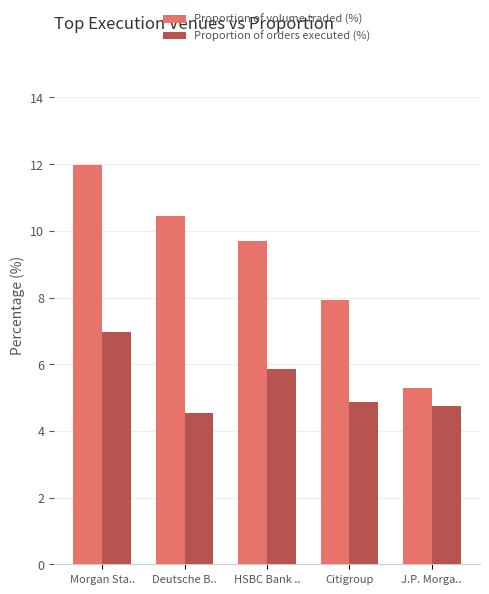

Reading left to right, list all the values displayed in this chart.

Proportion of volume traded (%): Morgan Sta..=12.0	Deutsche B..=10.4	HSBC Bank ..=9.7	Citigroup=7.9	J.P. Morga..=5.3
Proportion of orders executed (%): Morgan Sta..=7.0	Deutsche B..=4.5	HSBC Bank ..=5.9	Citigroup=4.9	J.P. Morga..=4.8